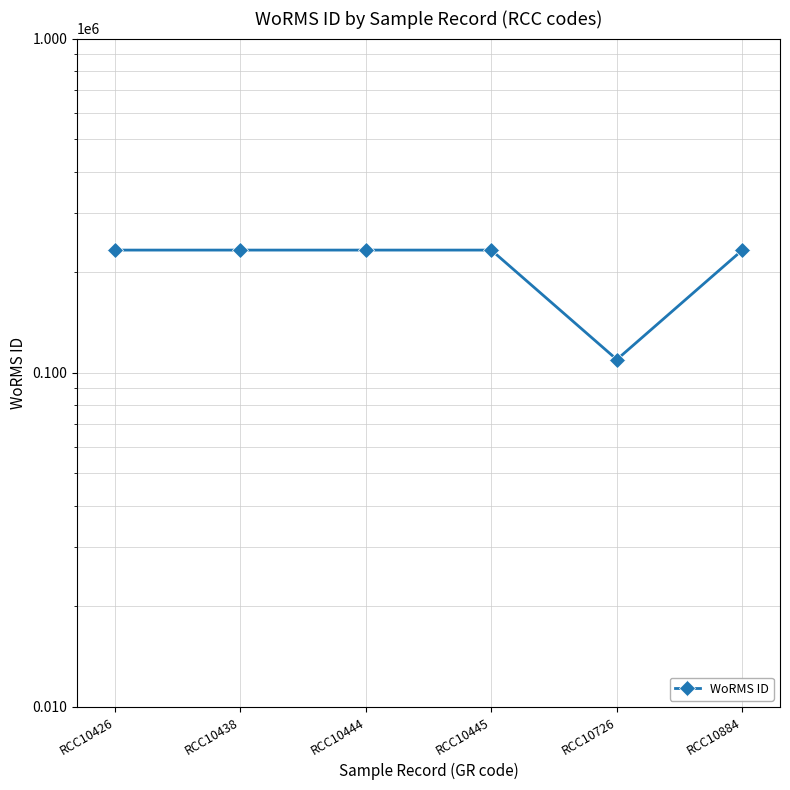

What is the value of the 4th point from the left?

232785